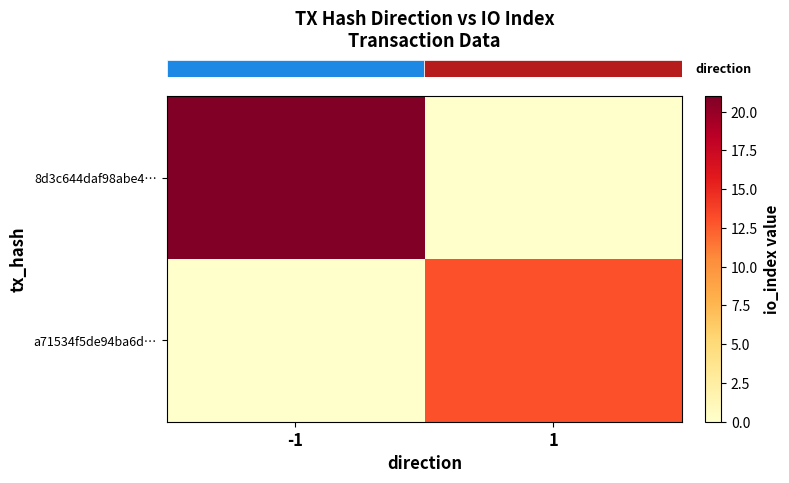

Which label corresponds to the largest value in the chart?

-1